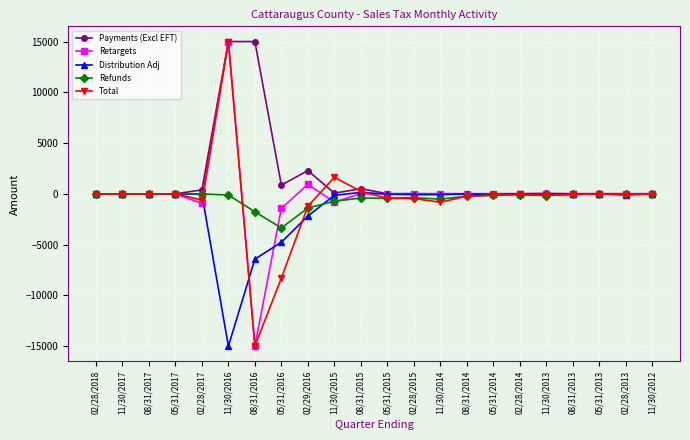

What is the spread (max minus min) of values at 05/31/2016?

9150.2